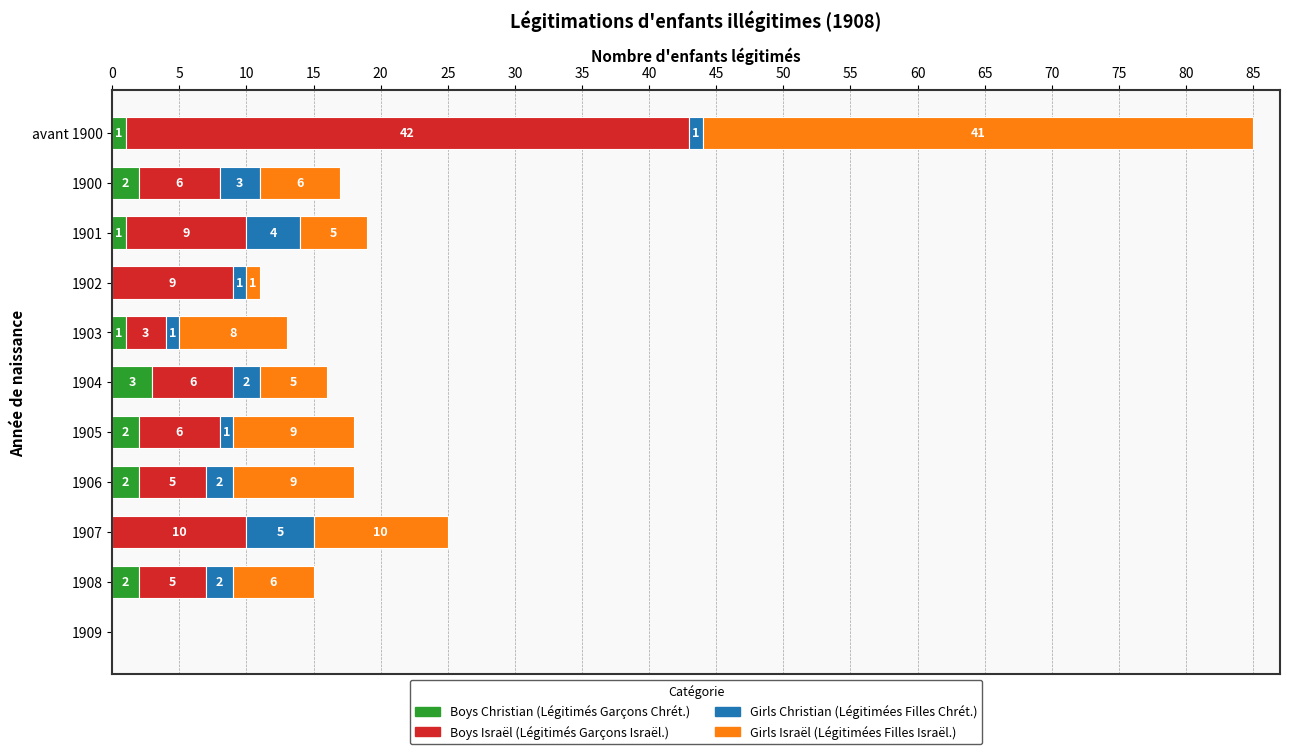

The Boys Christian (Légitimés Garçons Chrét.) series shows 1 at avant 1900. True or false?

True